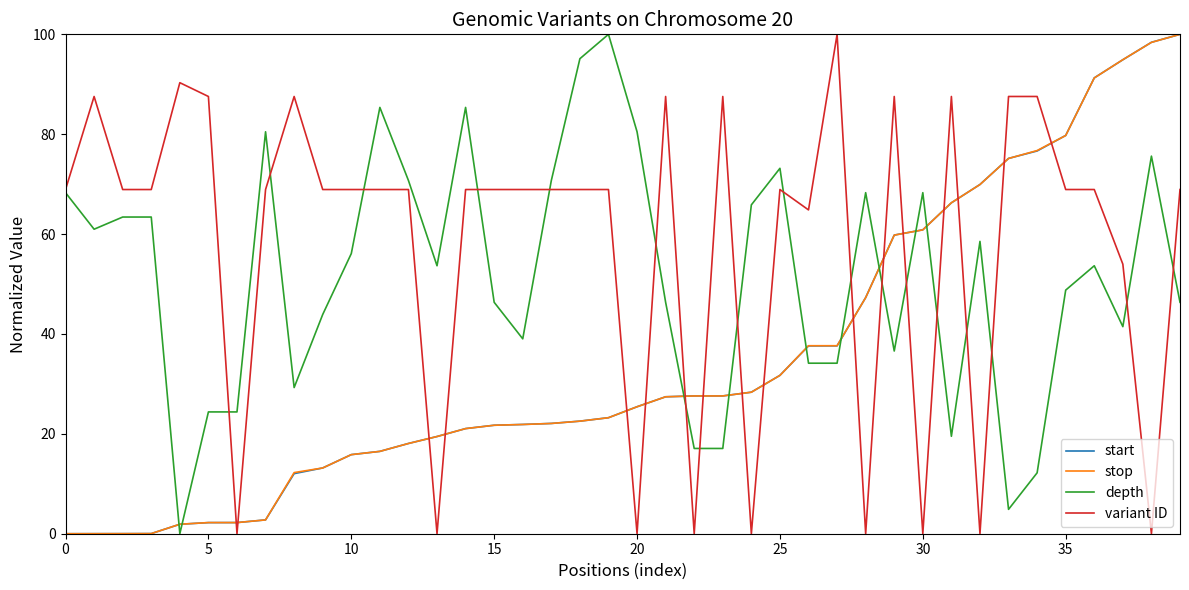

True or false: stop and variant ID cross at least once.

True